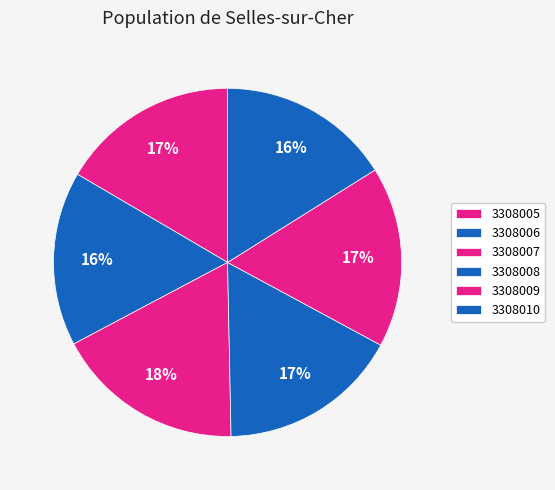

What percentage is the 3308008 slice, to the nearest percent?

17%